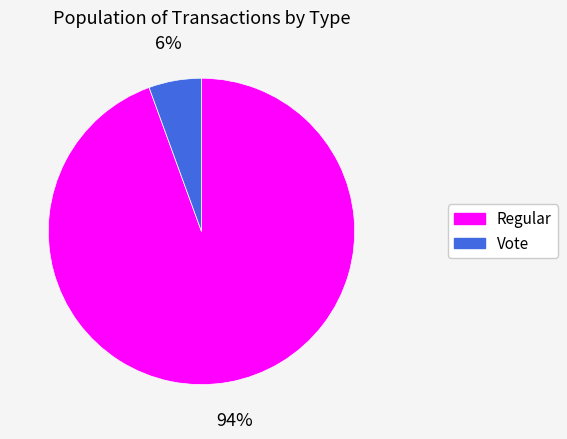

Between Vote and Regular, which is larger?

Regular